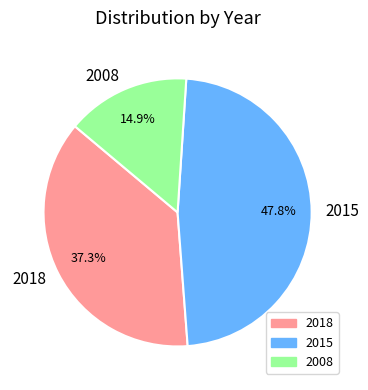

To the nearest percent, what is the difference between the 2008 and 2018 slice percentages?

22%